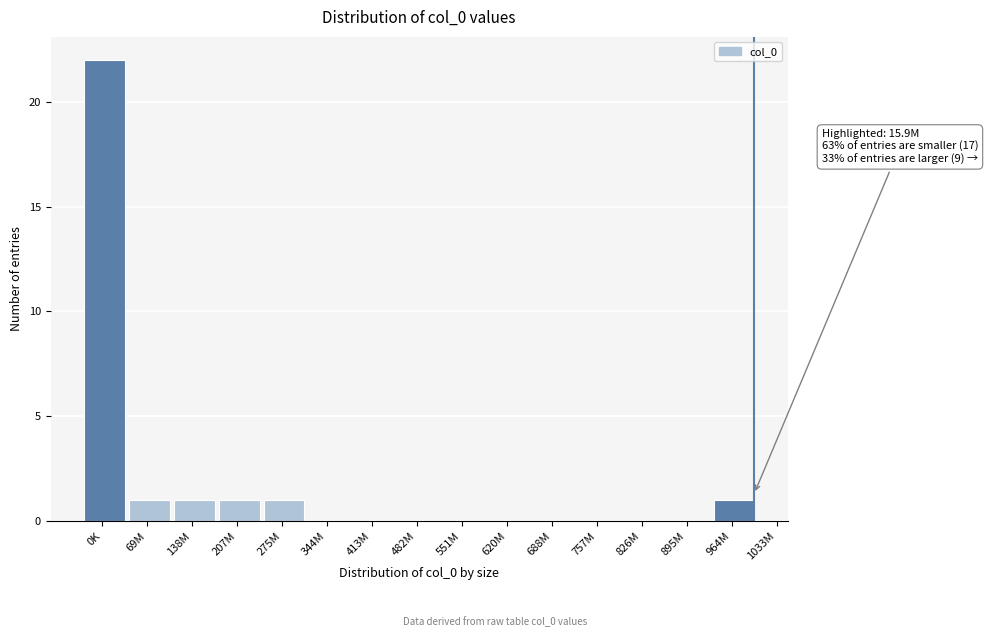

Reading right to left, what are all the values shown in this chart?

964M=1	895M=0	826M=0	757M=0	688M=0	620M=0	551M=0	482M=0	413M=0	344M=0	275M=1	207M=1	138M=1	69M=1	0K=22